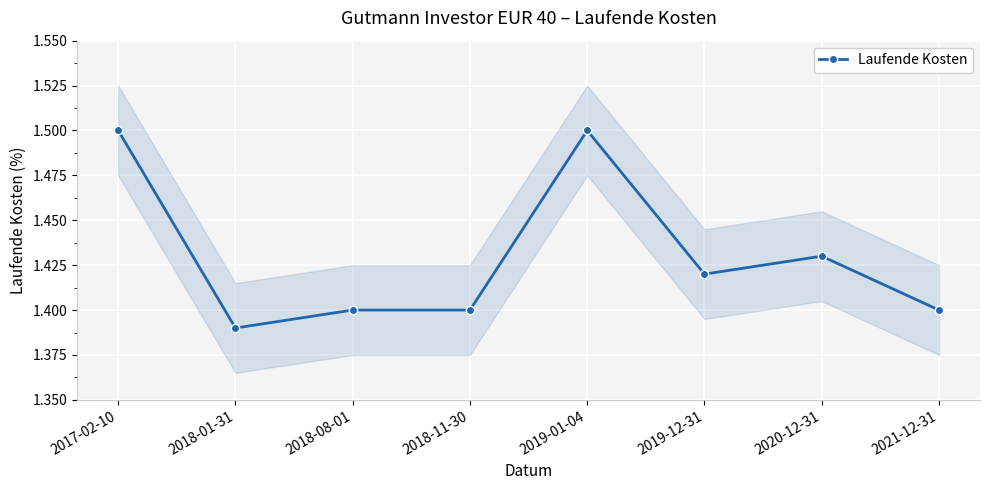

List the labels in order of value, largest first.

2017-02-10, 2019-01-04, 2020-12-31, 2019-12-31, 2018-08-01, 2018-11-30, 2021-12-31, 2018-01-31